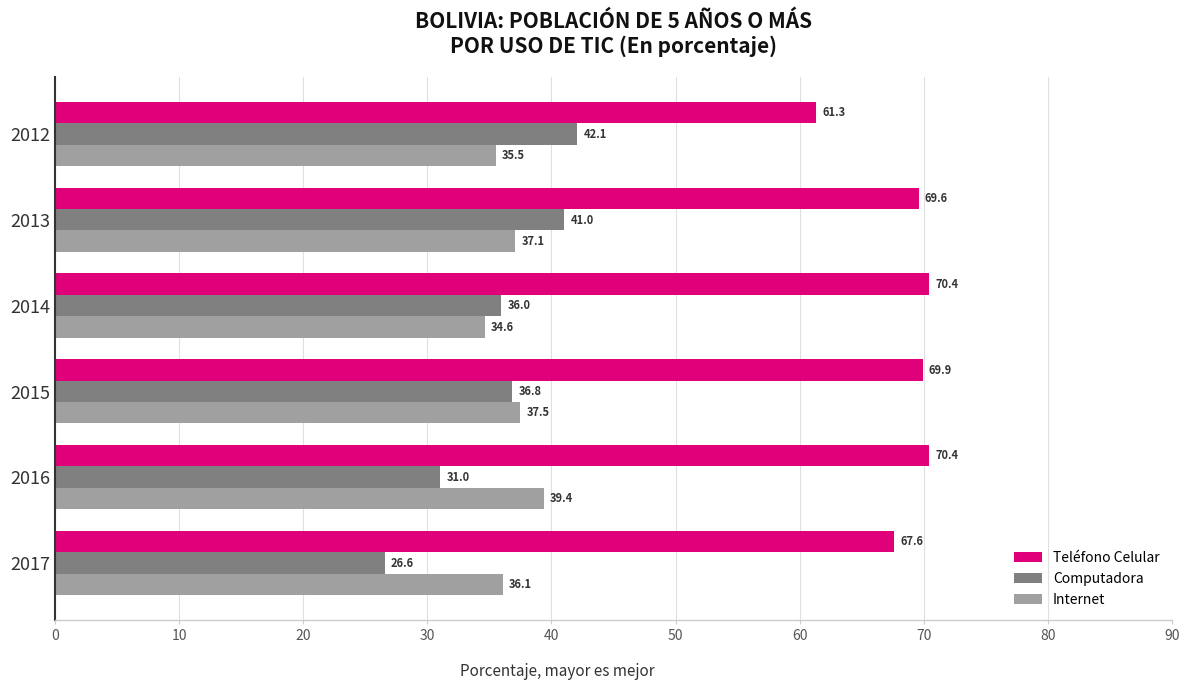

Which series changed the most between 2012 and 2015?

Teléfono Celular